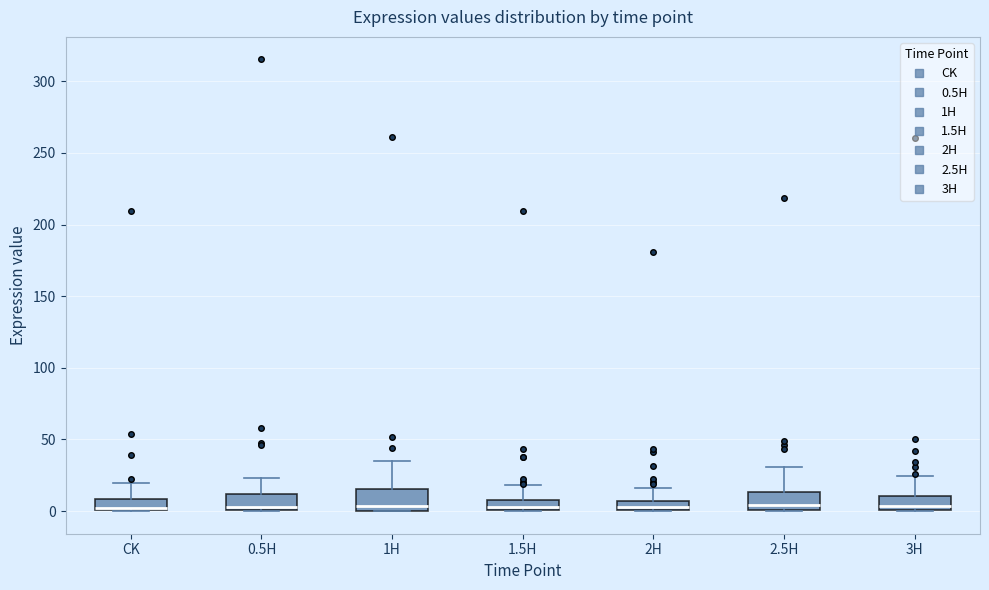

Where is the upper edge of the box for 2H on the y-axis? The values are not printed on the chart, so give them approximately, as read against the axis.

5